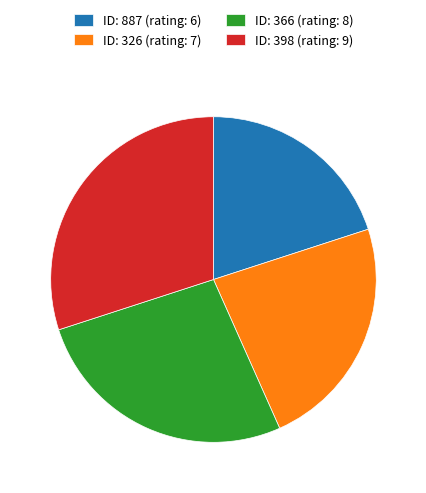

Rank the categories by value from lowest to highest.

ID: 887 (rating: 6), ID: 326 (rating: 7), ID: 366 (rating: 8), ID: 398 (rating: 9)